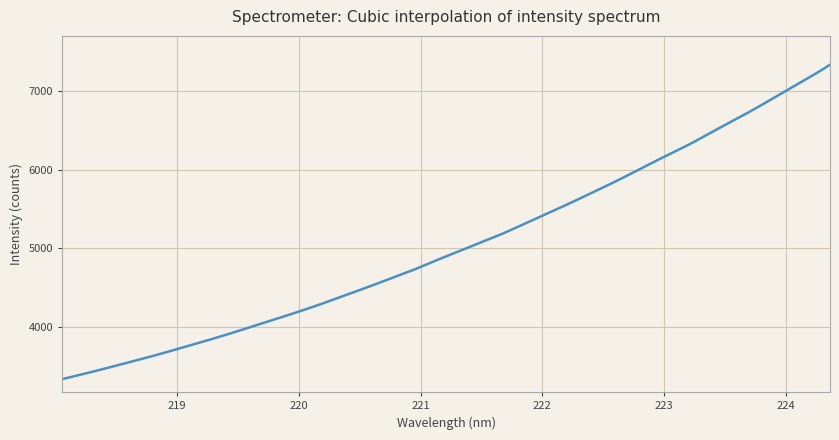

What is the minimum value shown in the chart?

3331.9